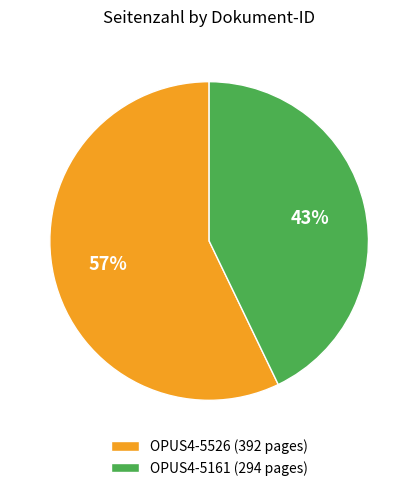

To the nearest percent, what portion does OPUS4-5526 represent?

57%